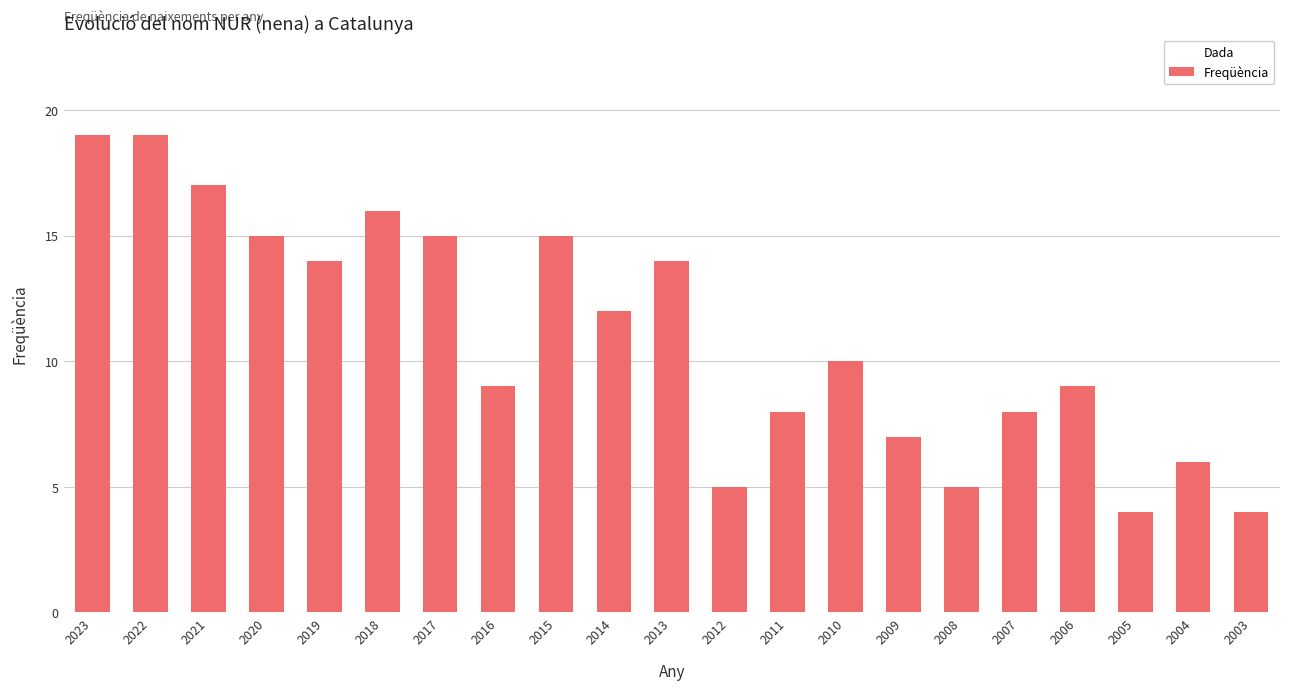

What is the average value?

11